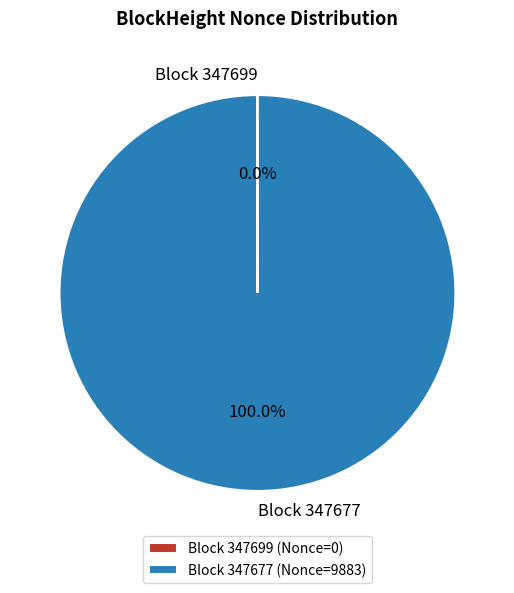

Does Block 347677 account for over 50% of the chart?

Yes